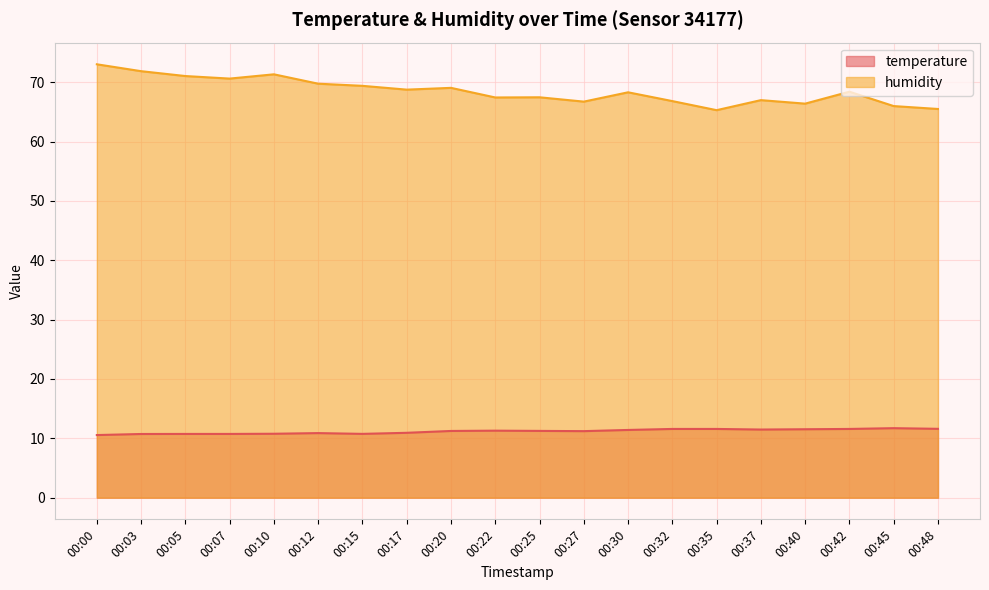

What is the average value of the temperature series?

11.2